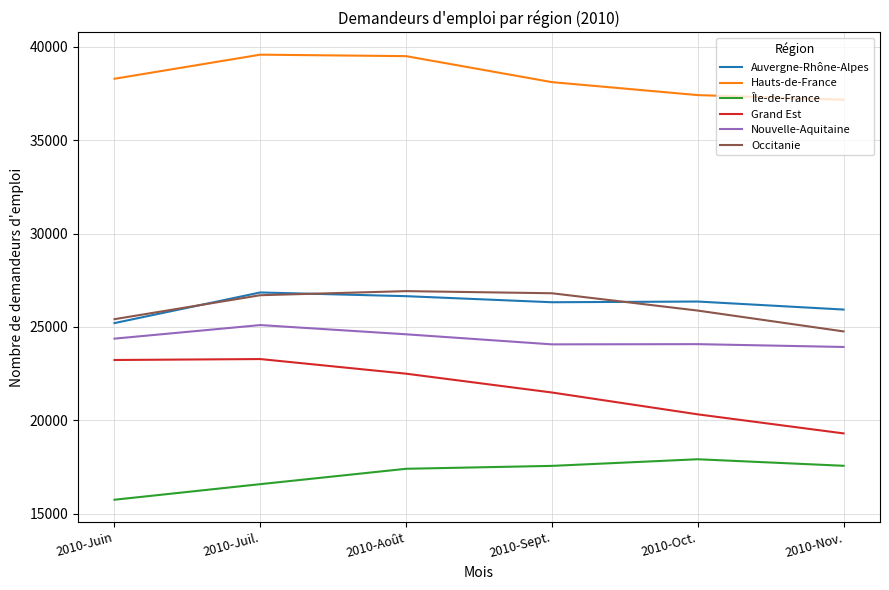

True or false: Hauts-de-France and Occitanie cross at least once.

False